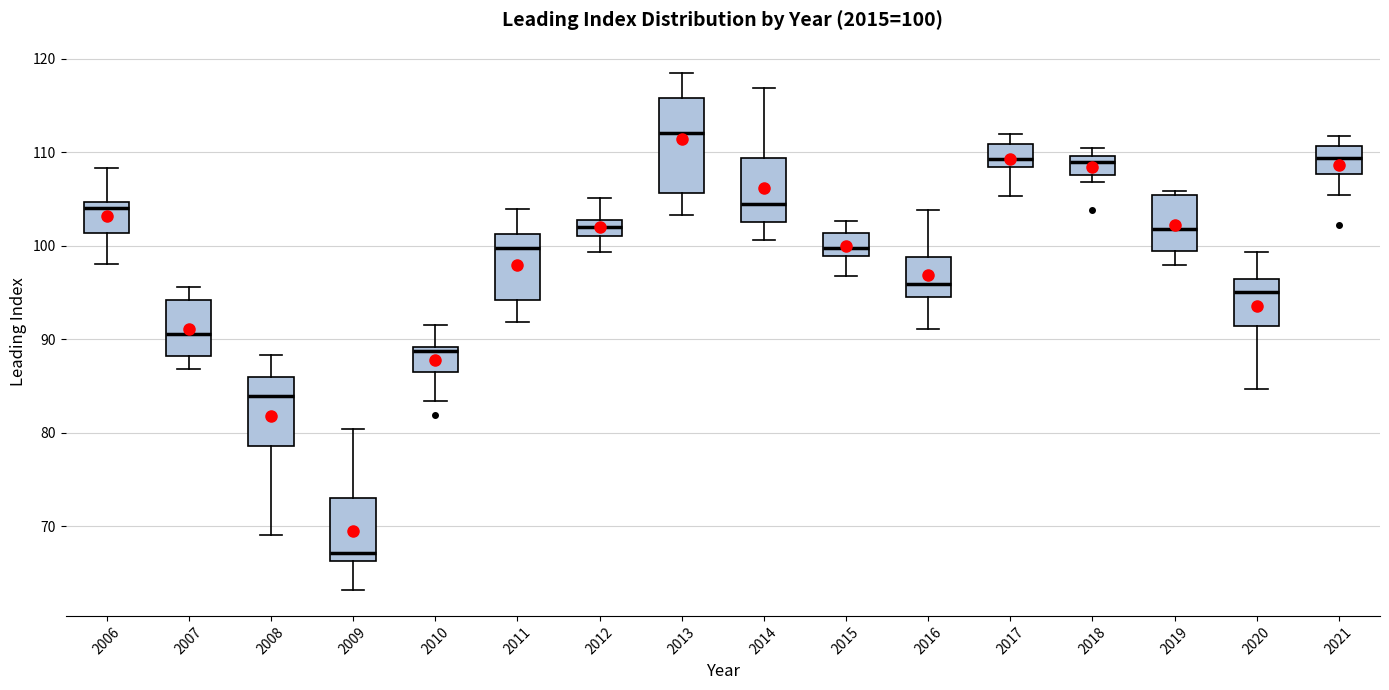

Comparing the boxes themselves (not the whiskers), which one is the tallest?

2013